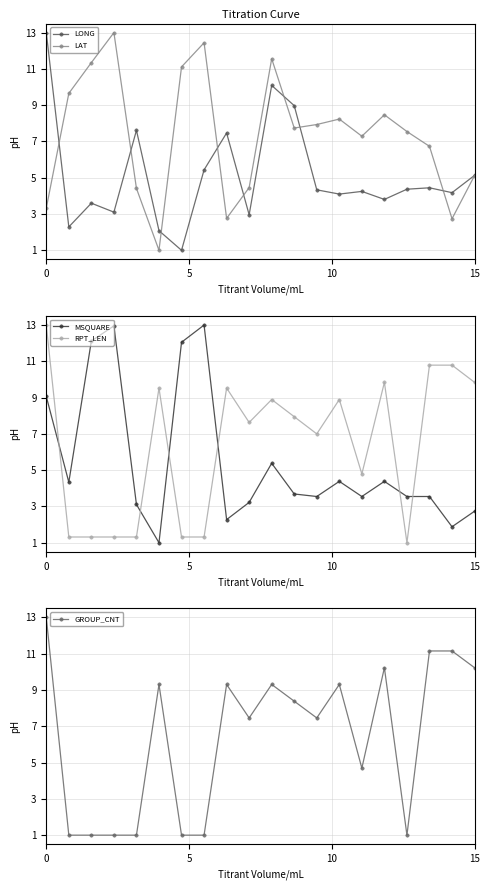

What is the difference between the second highest and minimum values in the RPT_LEN series?

9.8